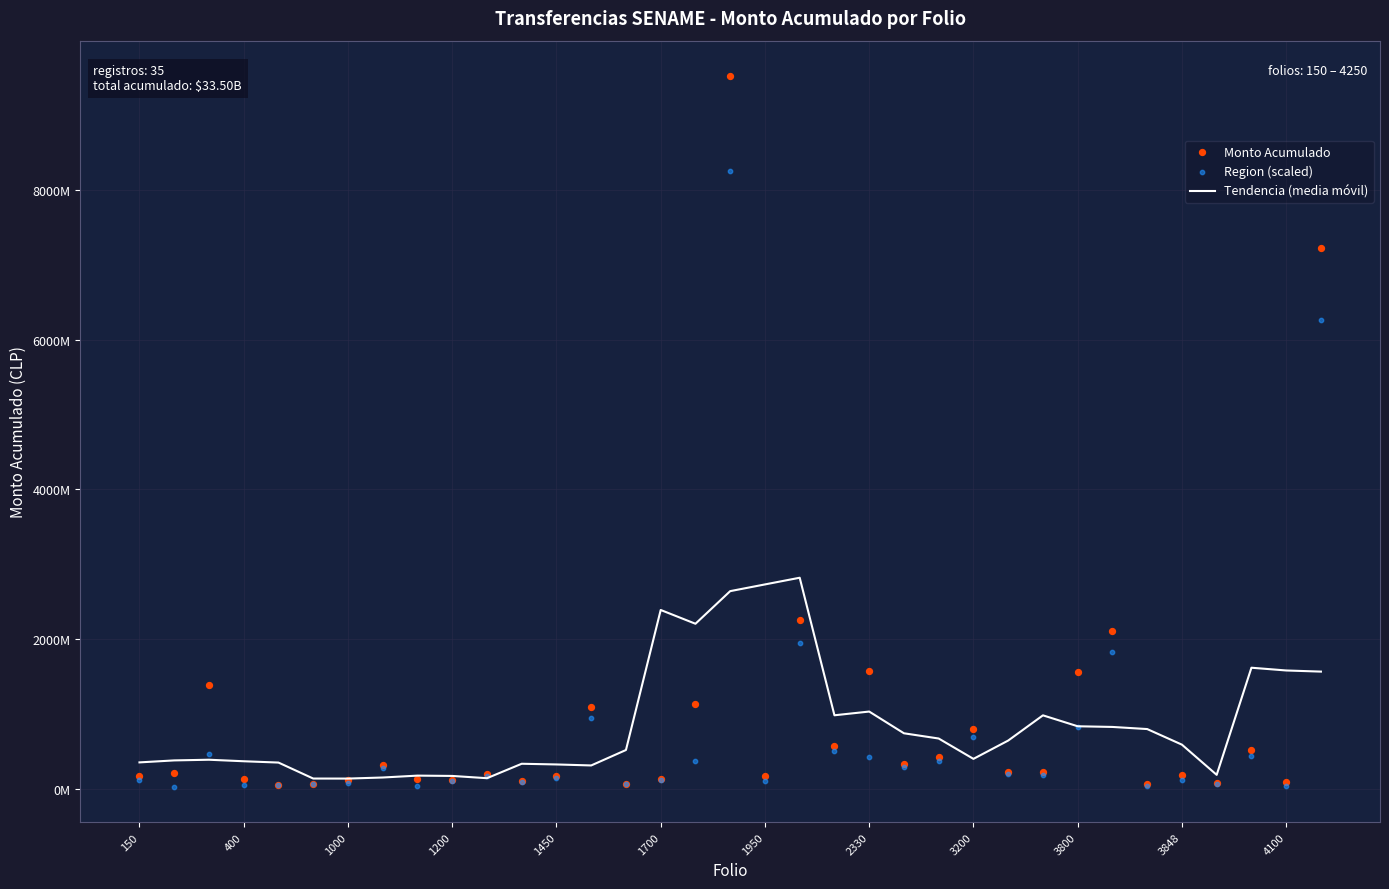

What is the total value across all series at 28?

4762081206.0